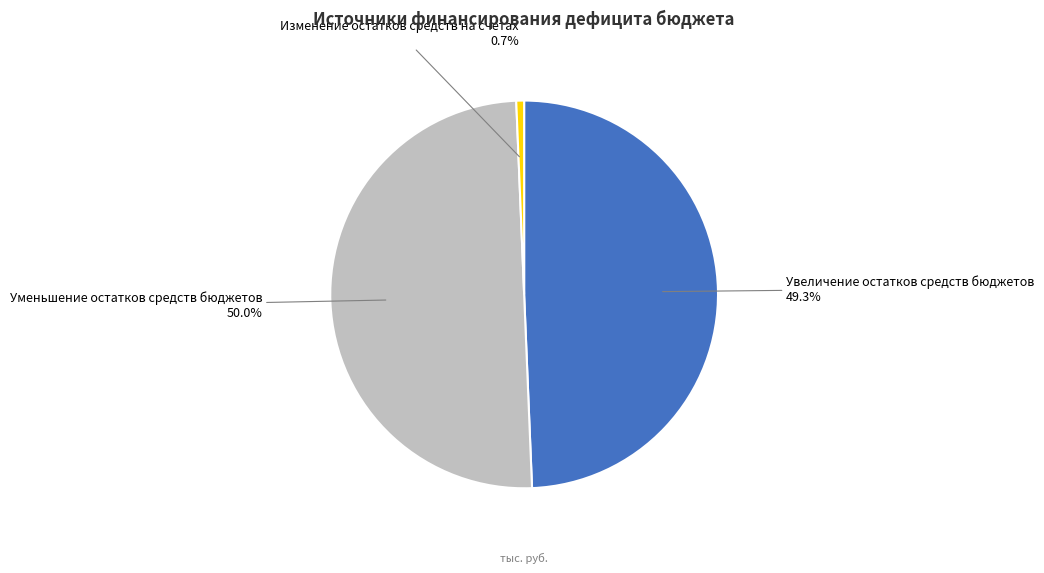

True or false: Уменьшение остатков средств бюджетов accounts for 37% of the total.

False